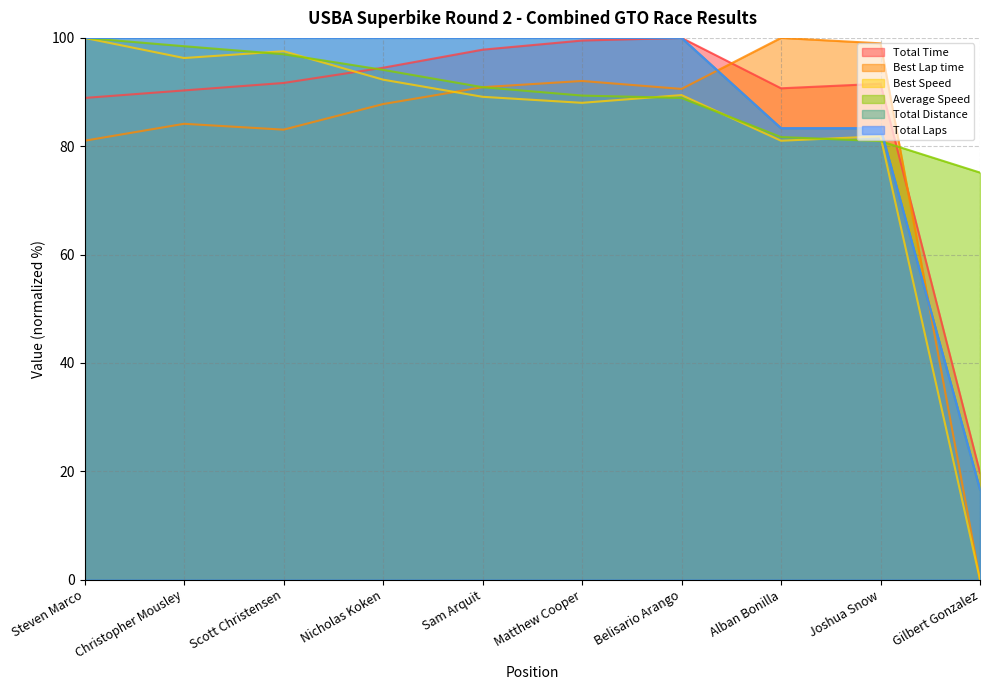

What is the average value of the Total Laps series?

88.3